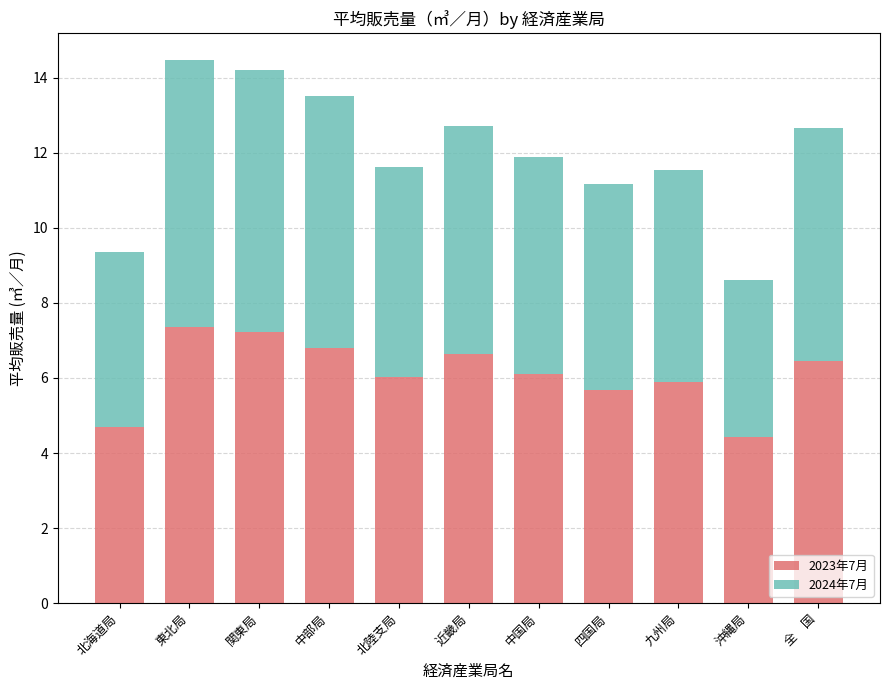

How many categories are shown in the chart?

11